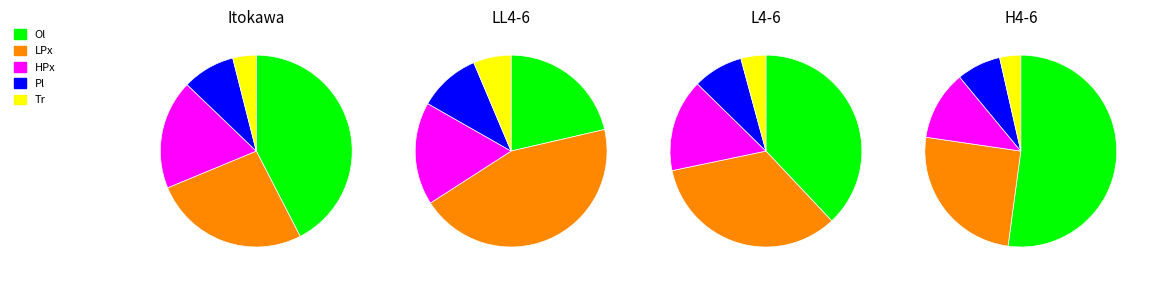

What is the difference between the highest and lowest values at 5?

19